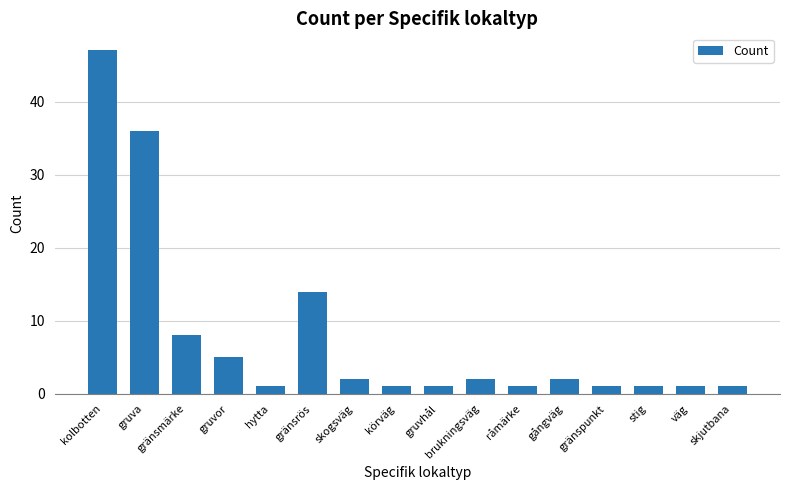

Approximately how many times larger is the value at körväg compared to brukningsväg?

0.5